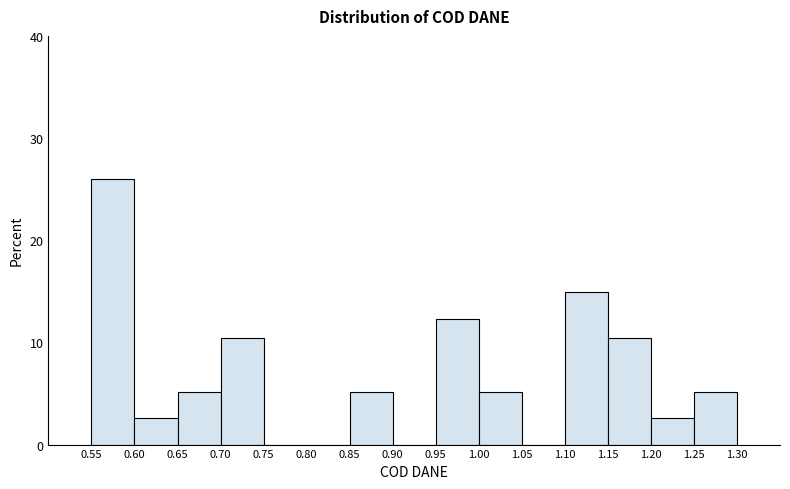

Reading left to right, transcribe this chart: for each bar, give the range it covers on the x-axis and its height. The values are not printed on the chart, so give them approximately, as read against the axis.

0.55 to 0.60: 26
0.60 to 0.65: 3
0.65 to 0.70: 5
0.70 to 0.75: 10
0.75 to 0.80: 0
0.80 to 0.85: 0
0.85 to 0.90: 5
0.90 to 0.95: 0
0.95 to 1.00: 12
1.00 to 1.05: 5
1.05 to 1.10: 0
1.10 to 1.15: 15
1.15 to 1.20: 10
1.20 to 1.25: 3
1.25 to 1.30: 5